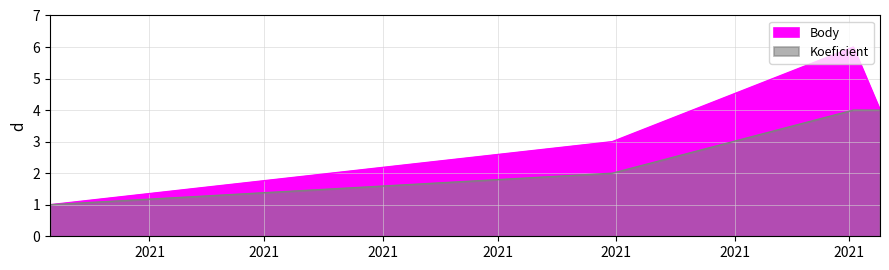

True or false: Body has more than 1 points higher than both neighbors.

False